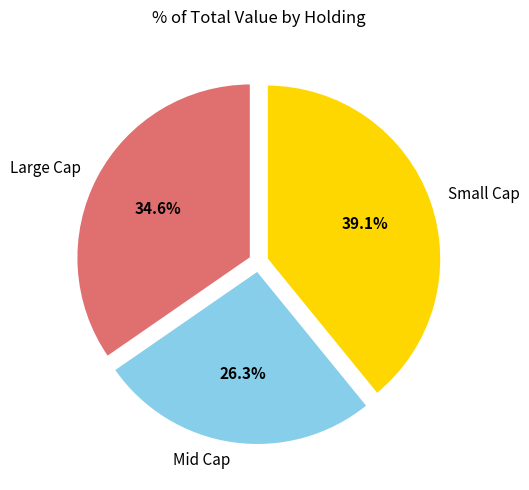

Is there a majority slice in this chart?

No